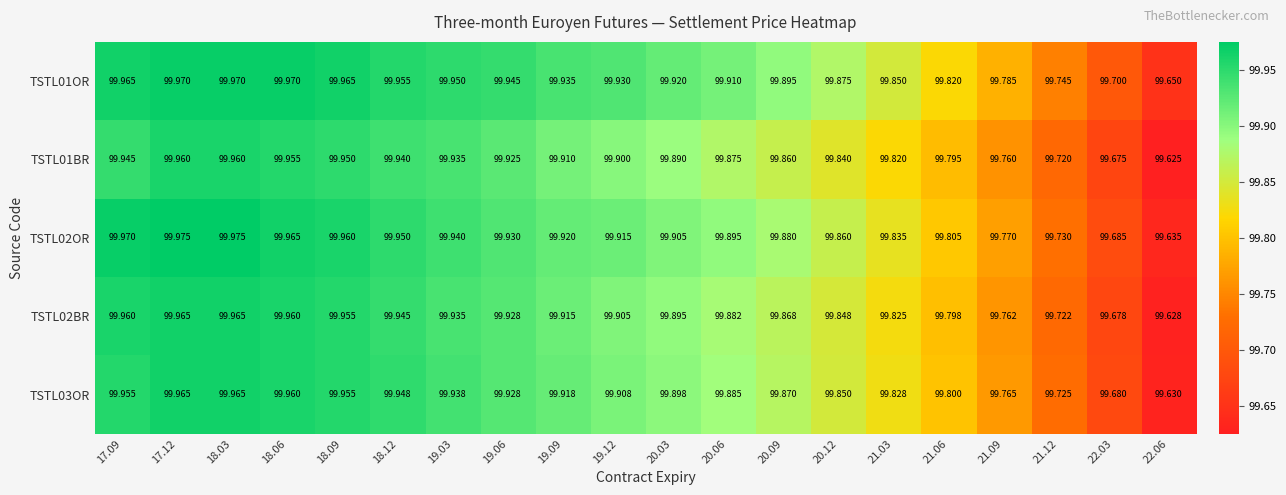

Between 20.03 and 20.06, which series saw the biggest shift?

TSTL01BR